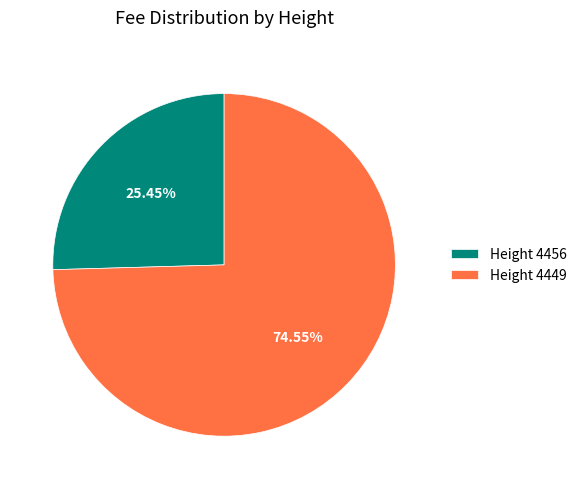

Is there a majority slice in this chart?

Yes